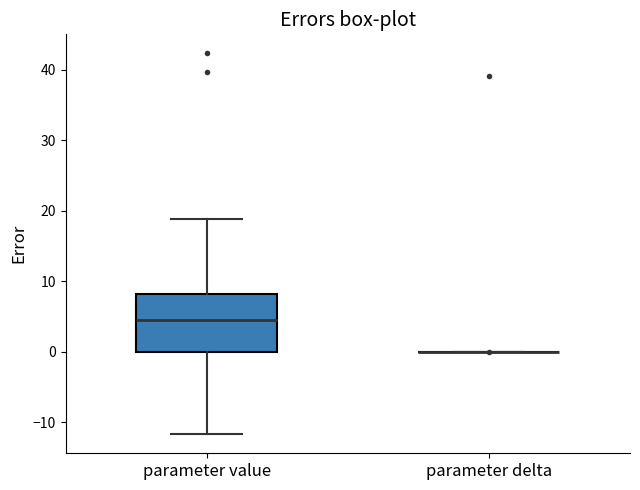

Reading left to right, read every box against the y-axis: the position of its median line, the range the box covers, and the ends of its whiskers. The values are not printed on the chart, so give them approximately, as read against the axis.

parameter value: median 4, box 0 to 8, whiskers -12 to 19
parameter delta: box collapsed to a line at 0, whiskers 0 to 0